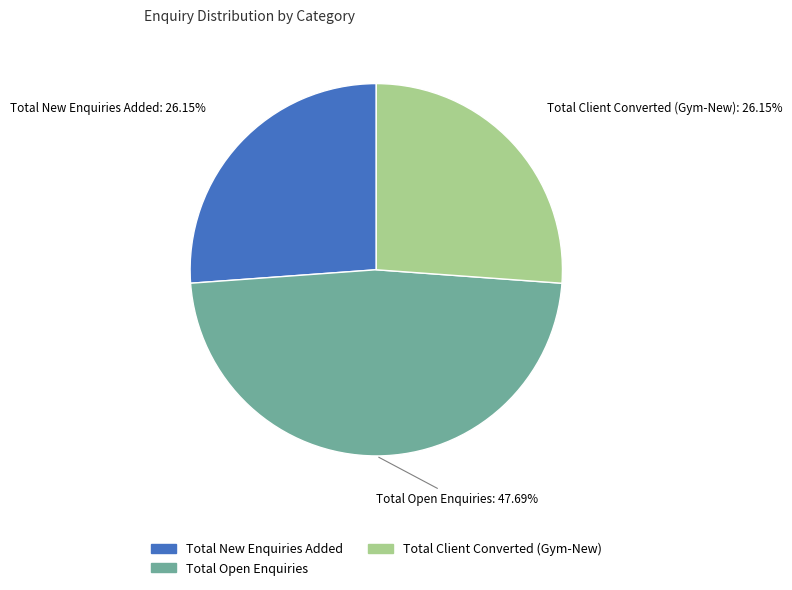

Is there any slice that represents more than half of the pie?

No